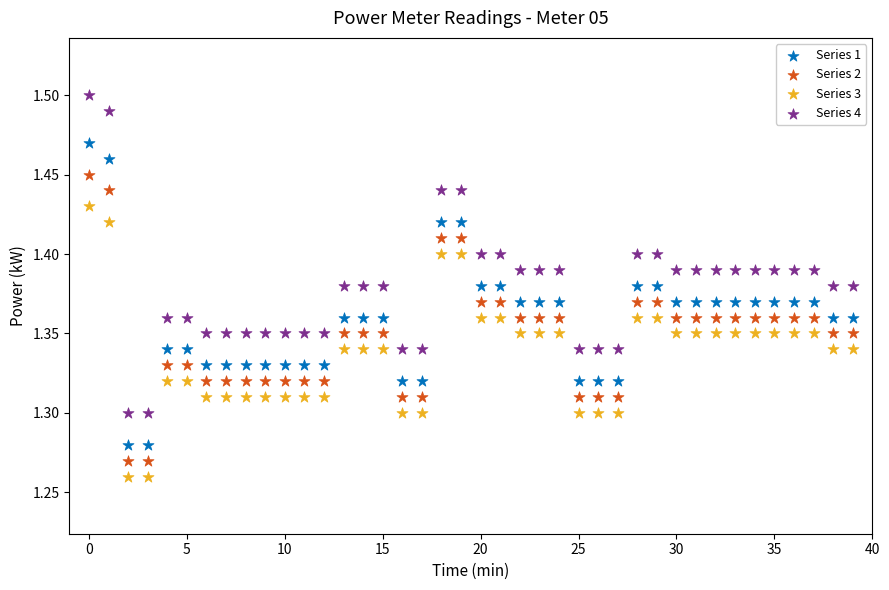

Which series contains the highest Y value?

Series 4